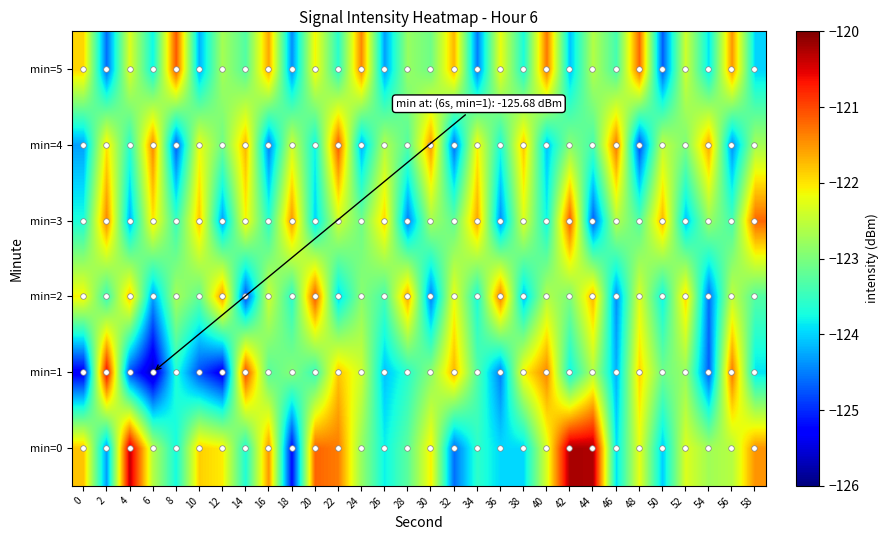

How many distinct data groups are displayed?

6